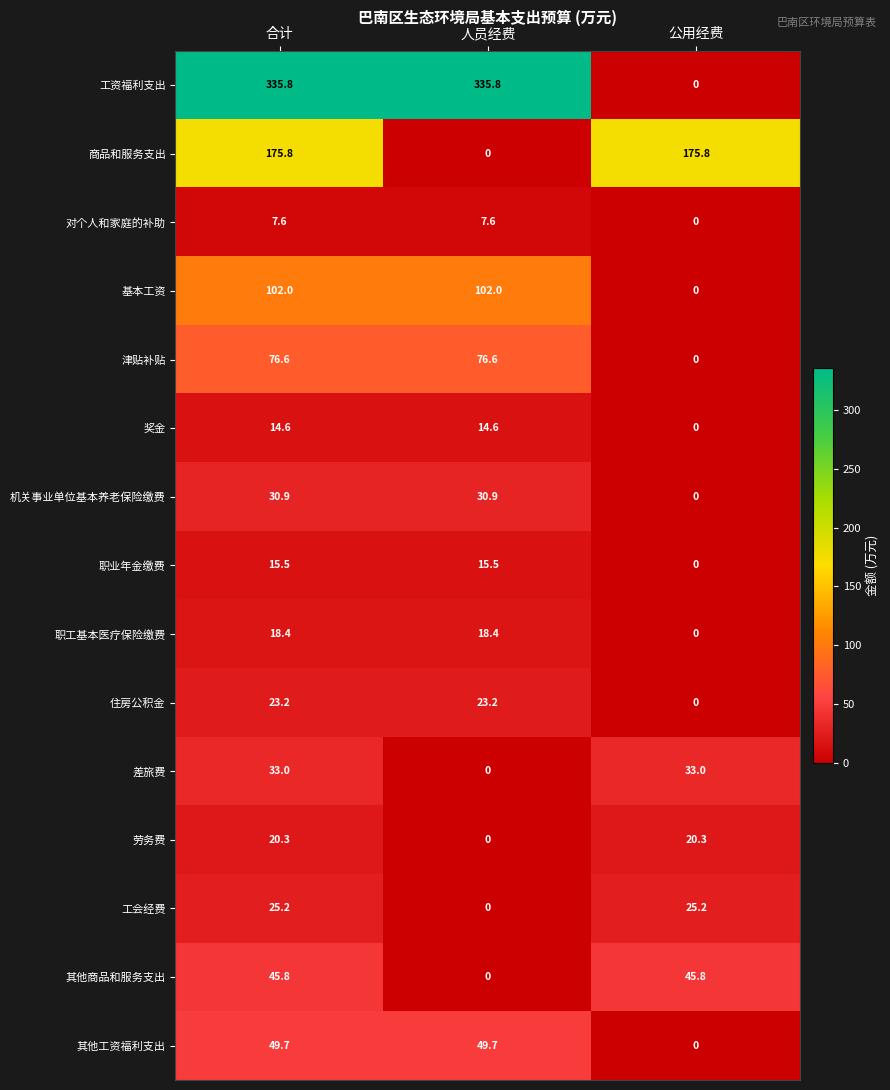

Rank the series by their maximum value, from lowest to highest.

对个人和家庭的补助, 奖金, 职业年金缴费, 职工基本医疗保险缴费, 劳务费, 住房公积金, 工会经费, 机关事业单位基本养老保险缴费, 差旅费, 其他商品和服务支出, 其他工资福利支出, 津贴补贴, 基本工资, 商品和服务支出, 工资福利支出